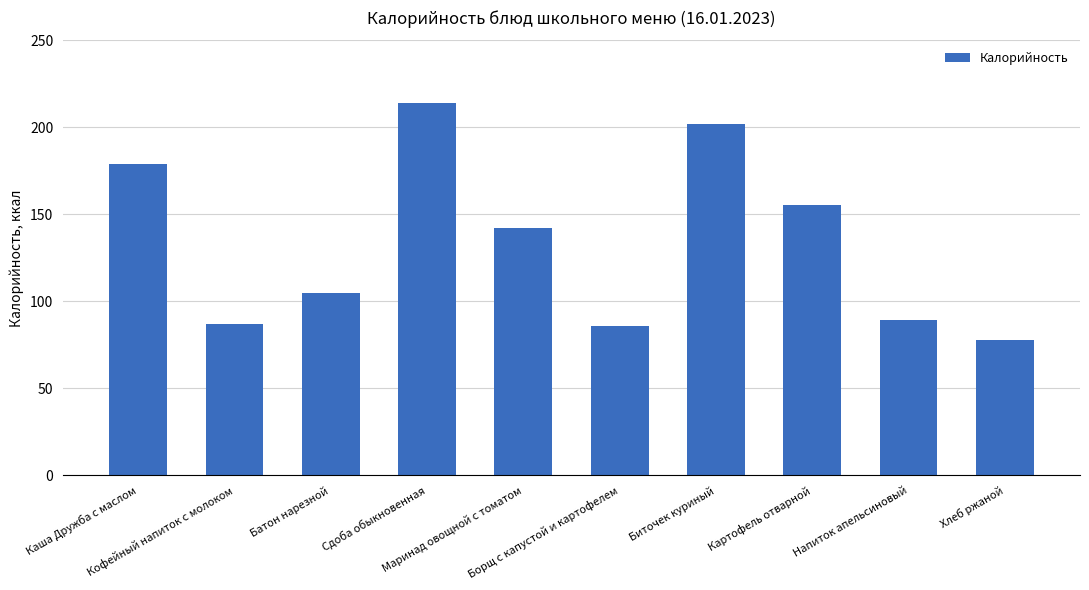

Which has a higher value, Кофейный напиток с молоком or Сдоба обыкновенная?

Сдоба обыкновенная